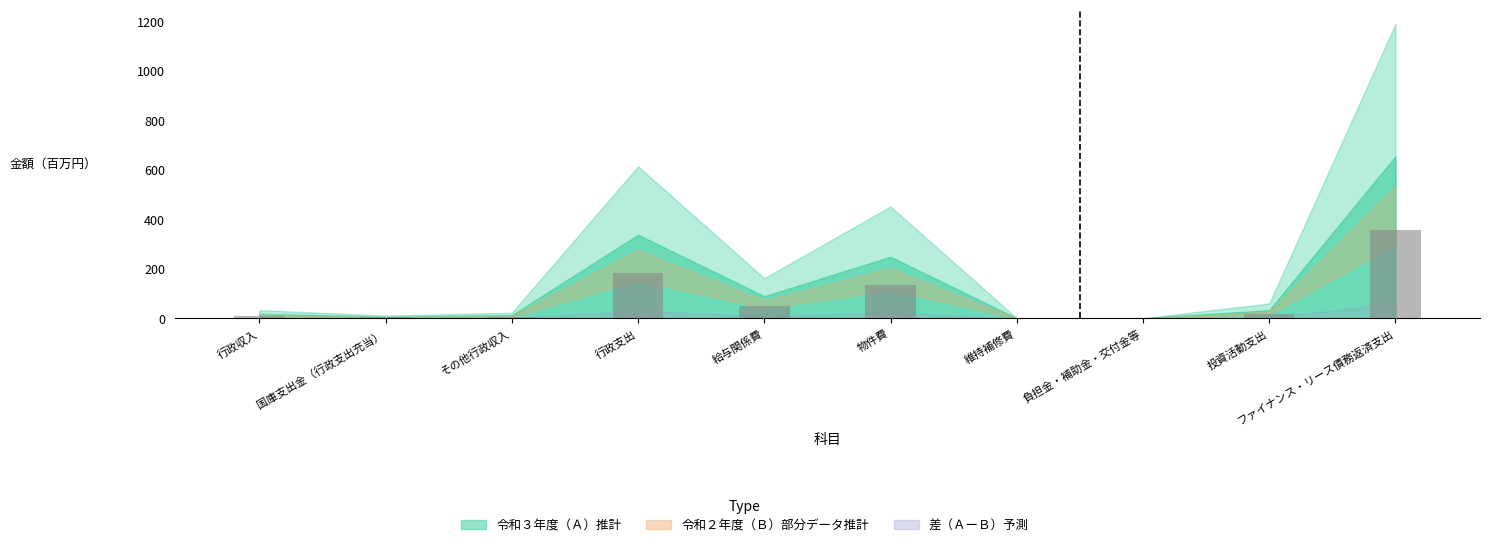

True or false: the data shows 135.3 at 物件費.

True